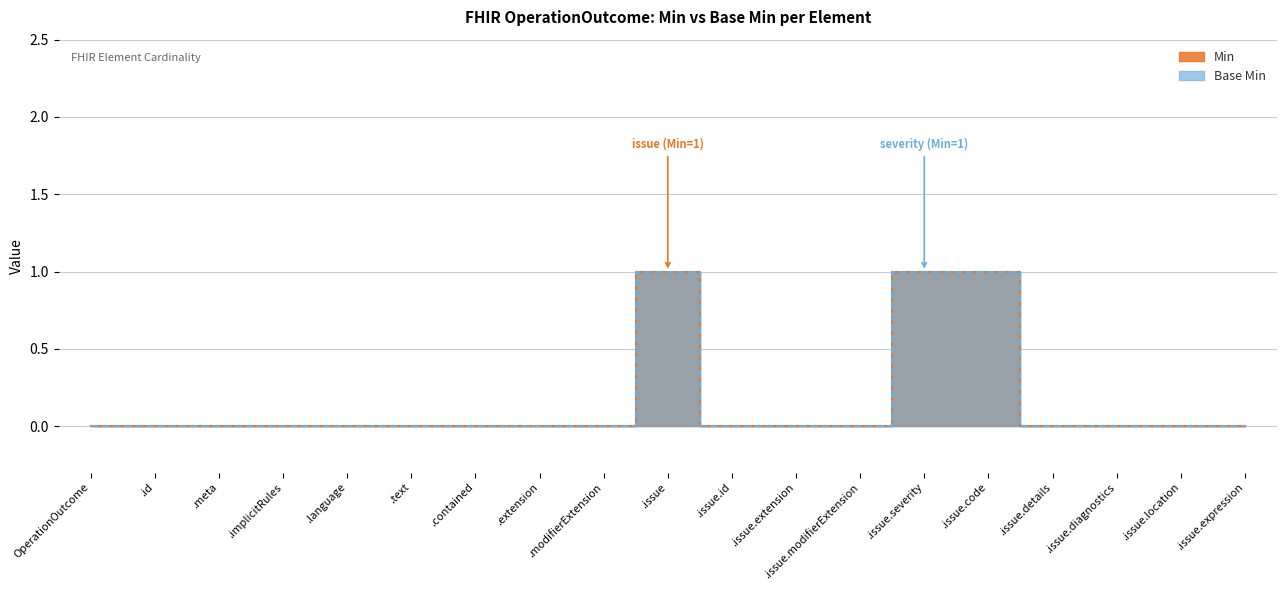

Which series has the largest range (max minus min)?

Min